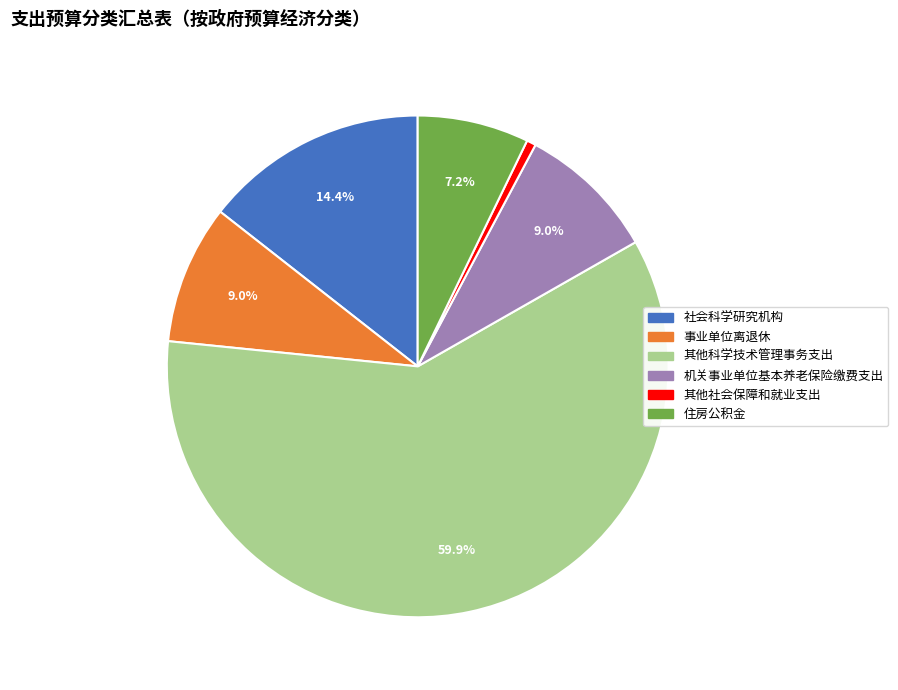

What is the largest slice in the pie chart?

其他科学技术管理事务支出